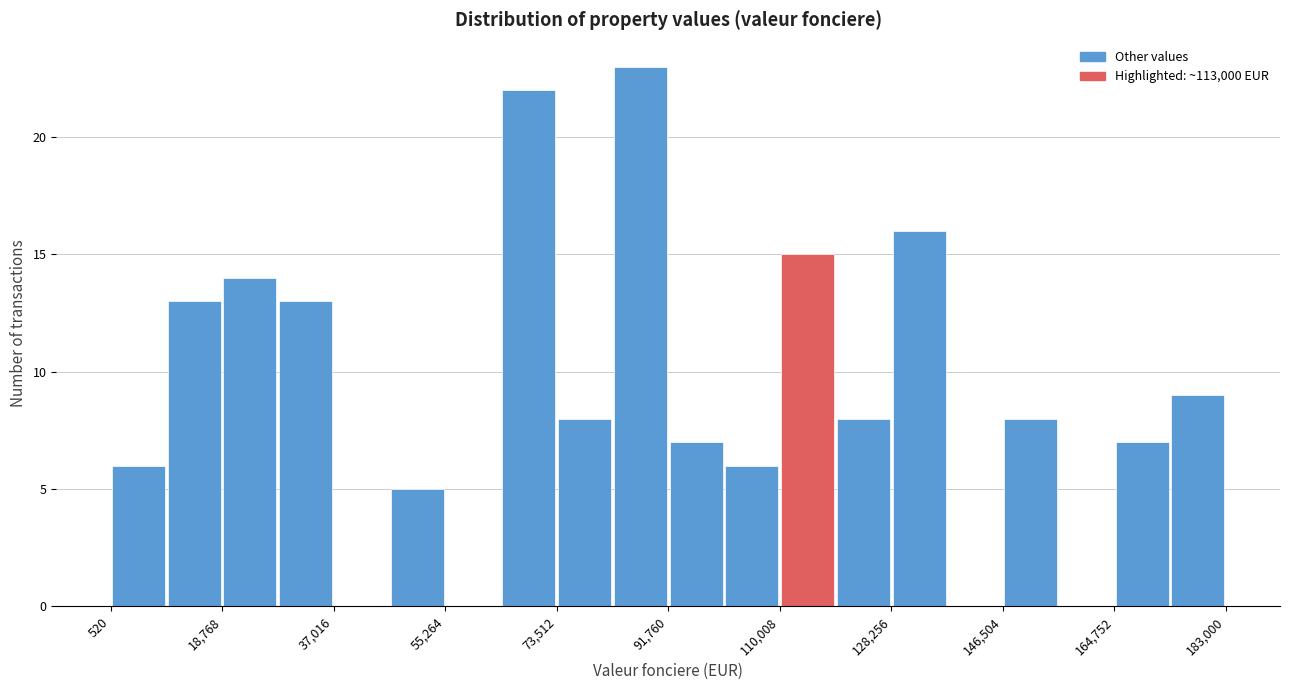

Reading left to right, transcribe this chart: for each bar, give the range it covers on the x-axis and its height. Neither the bar edges nor the heights are printed on the chart, so give them approximately, as read against the axes.

0 to 10000: 6
10000 to 18000: 13
18000 to 28000: 14
28000 to 38000: 13
38000 to 46000: 0
46000 to 56000: 5
56000 to 64000: 0
64000 to 74000: 22
74000 to 82000: 8
82000 to 92000: 23
92000 to 100000: 7
100000 to 110000: 6
110000 to 120000: 15
120000 to 128000: 8
128000 to 138000: 16
138000 to 146000: 0
146000 to 156000: 8
156000 to 164000: 0
164000 to 174000: 7
174000 to 184000: 9